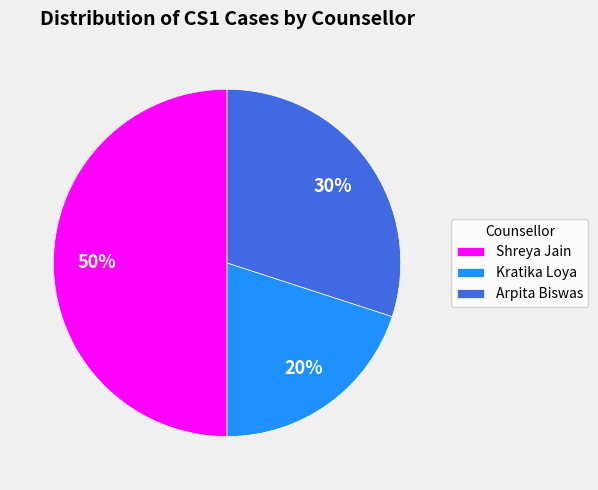

Which slice is the smallest?

Kratika Loya